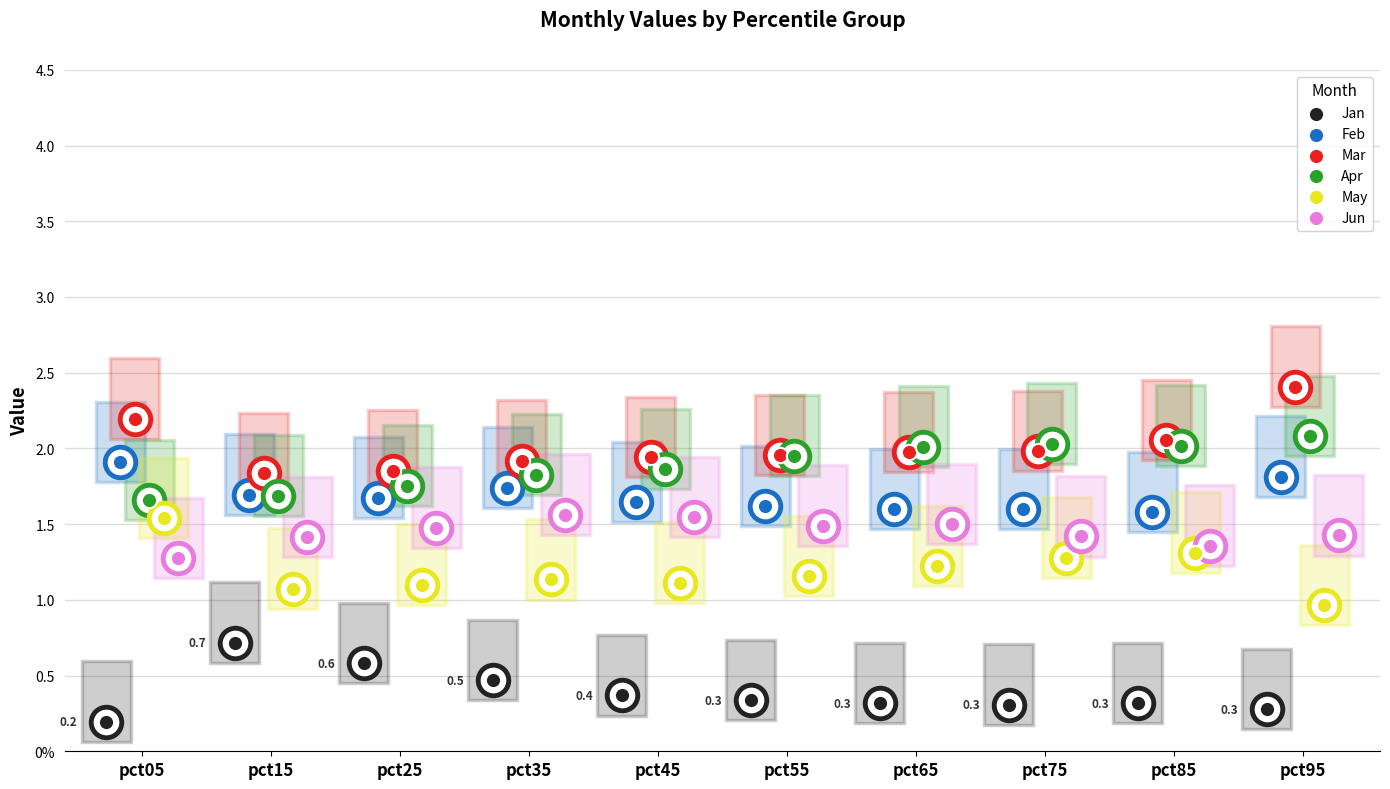

At how many categories does at least one series exceed 0?

10